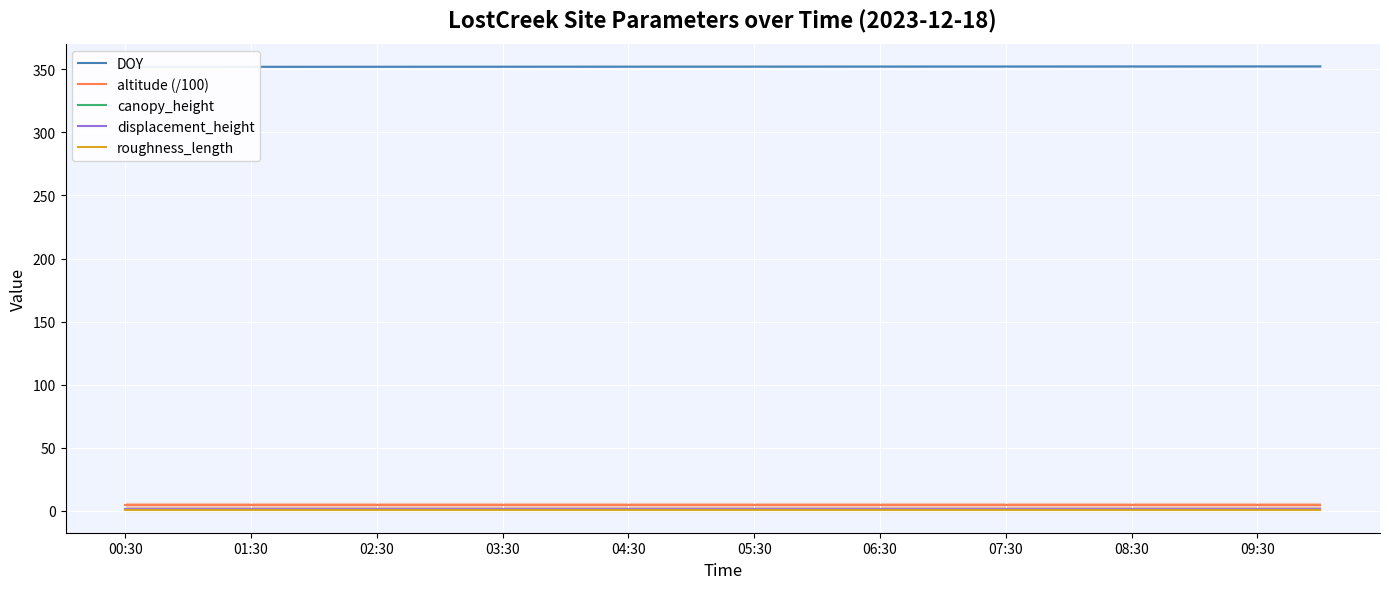

True or false: altitude (/100) and roughness_length intersect in this chart.

False